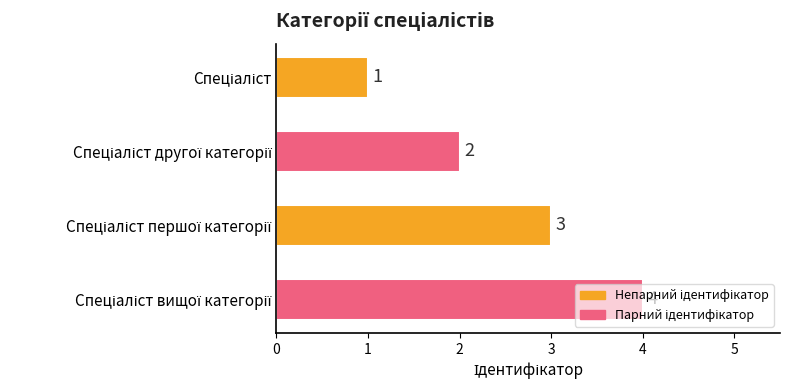

How many values are between 2 and 4?

3